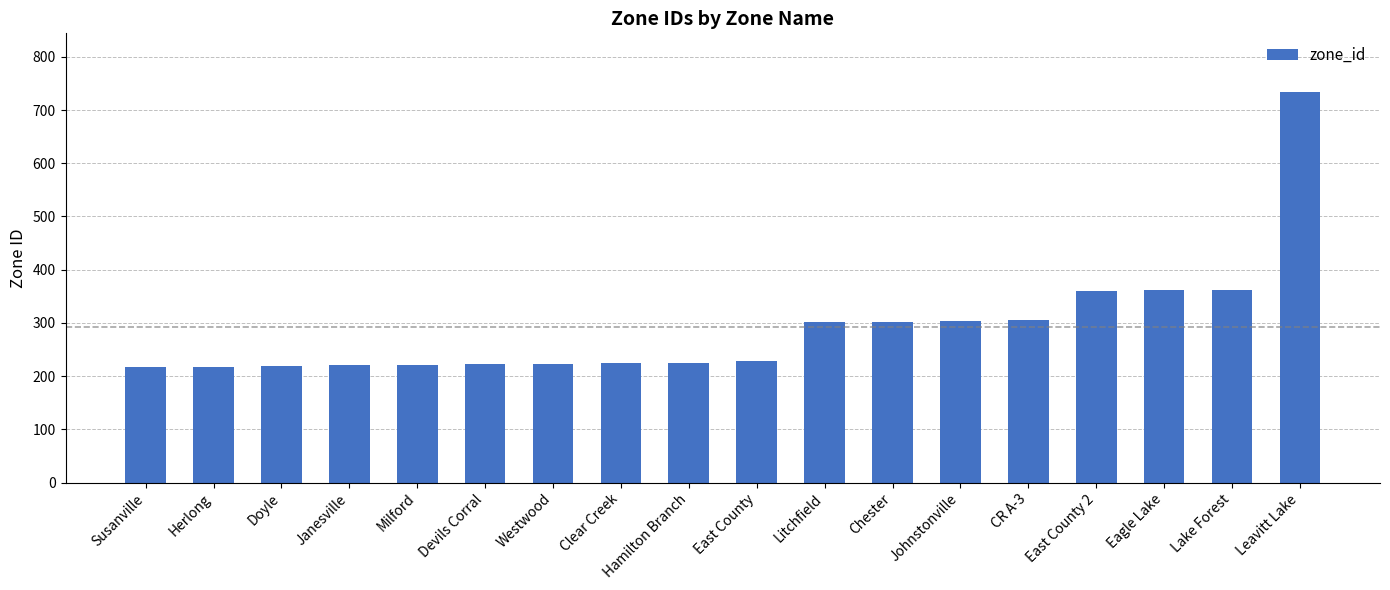

The chart shows a value of 360 at Janesville. True or false?

False